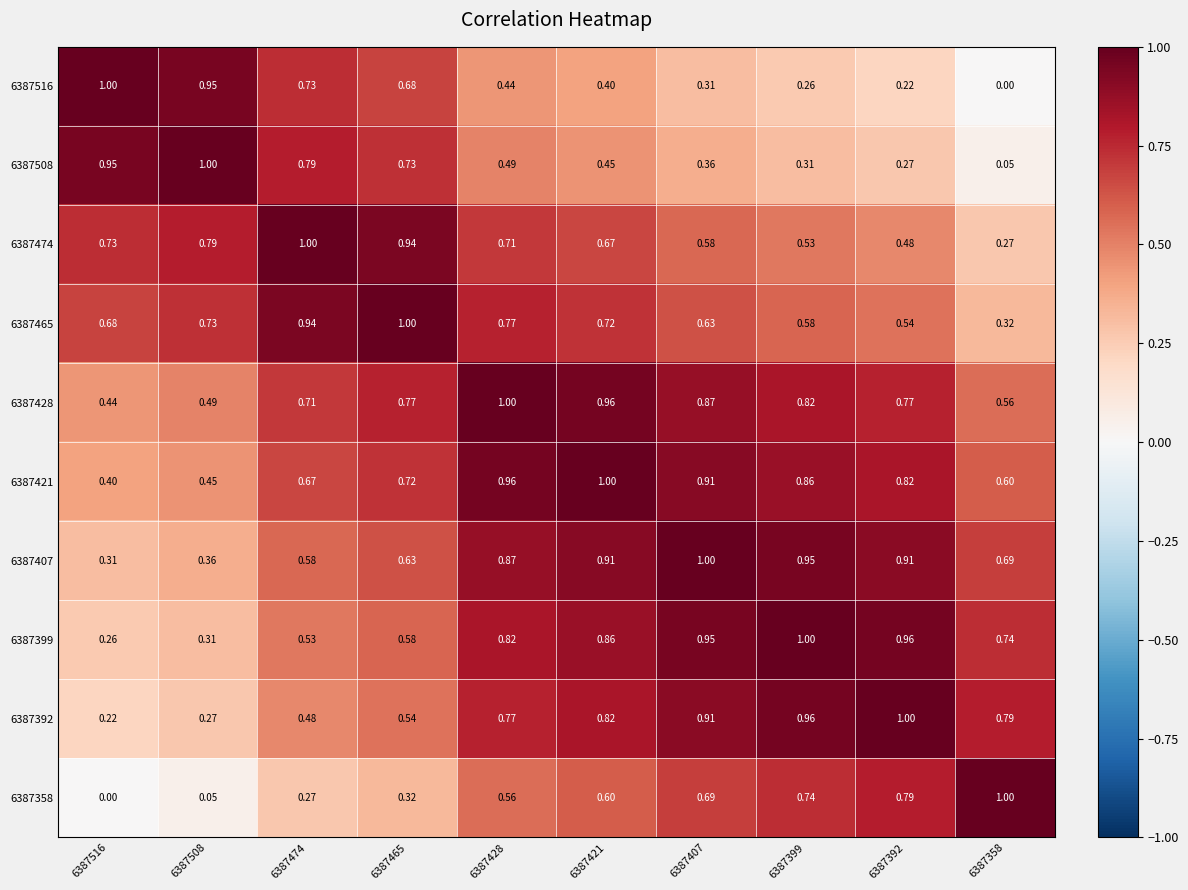

Is the value of 6387421 at 6387516 greater than the value of 6387474 at 6387421?

No